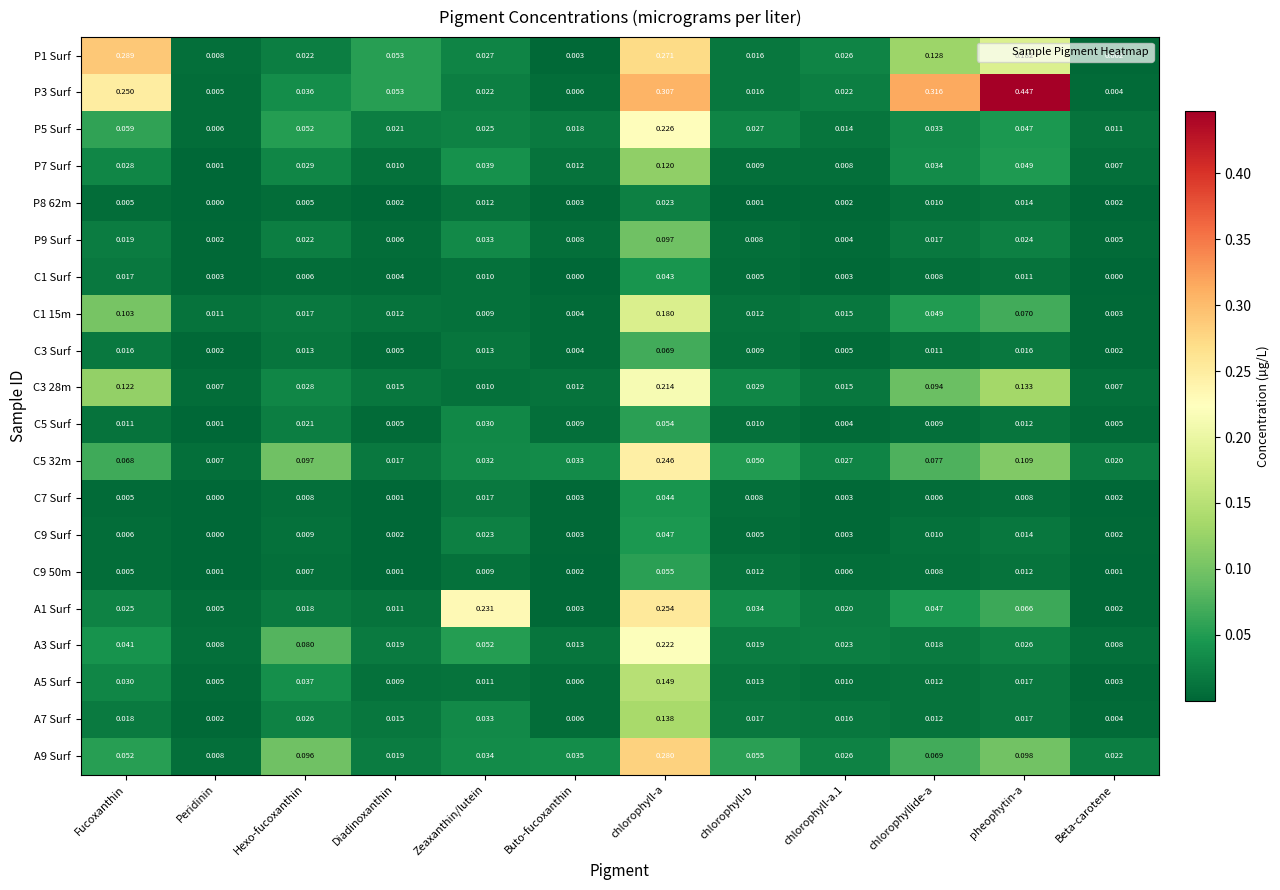

Is the value of A1 Surf at chlorophyllide-a greater than the value of C3 28m at pheophytin-a?

No